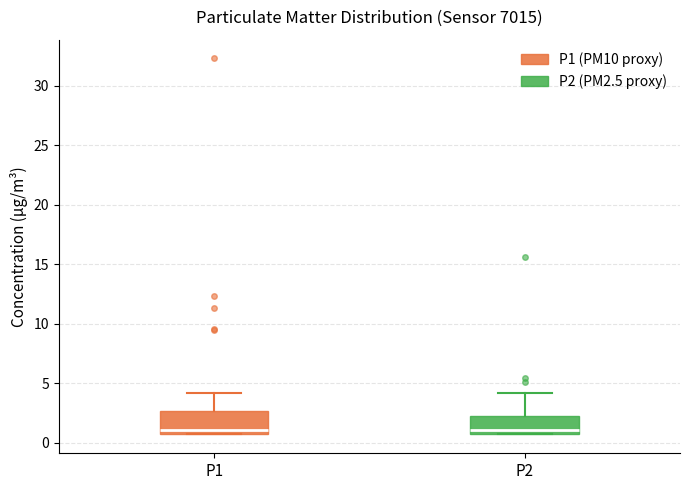

Where does the upper whisker of the box for P2 end on the y-axis? The values are not printed on the chart, so give them approximately, as read against the axis.

4.0